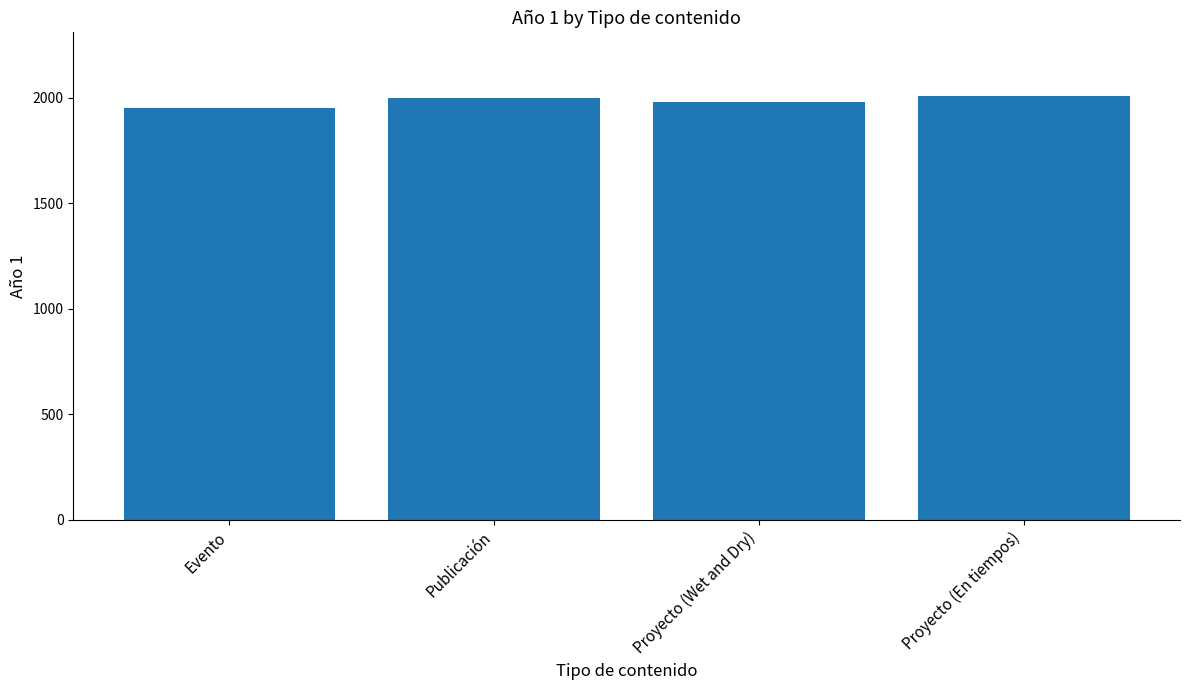

Which label corresponds to the smallest value in the chart?

Evento